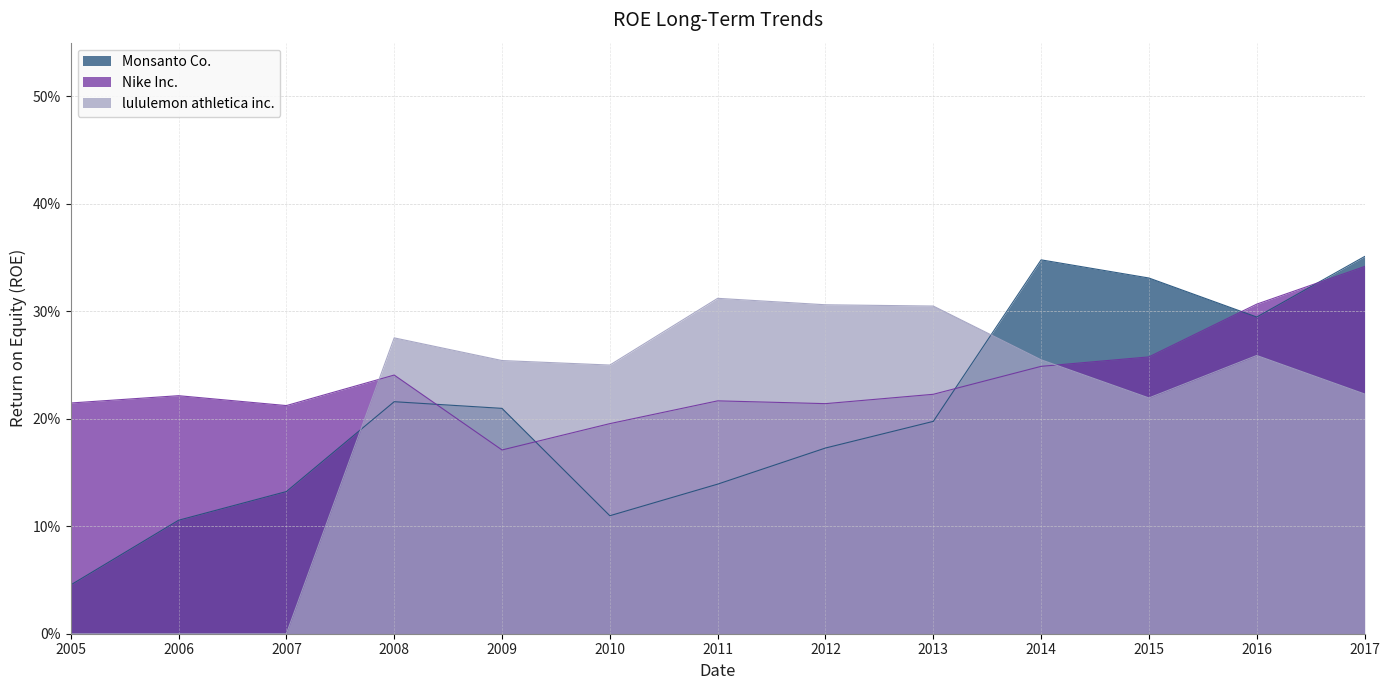

How many Monsanto Co. values are between 0 and 1?

13